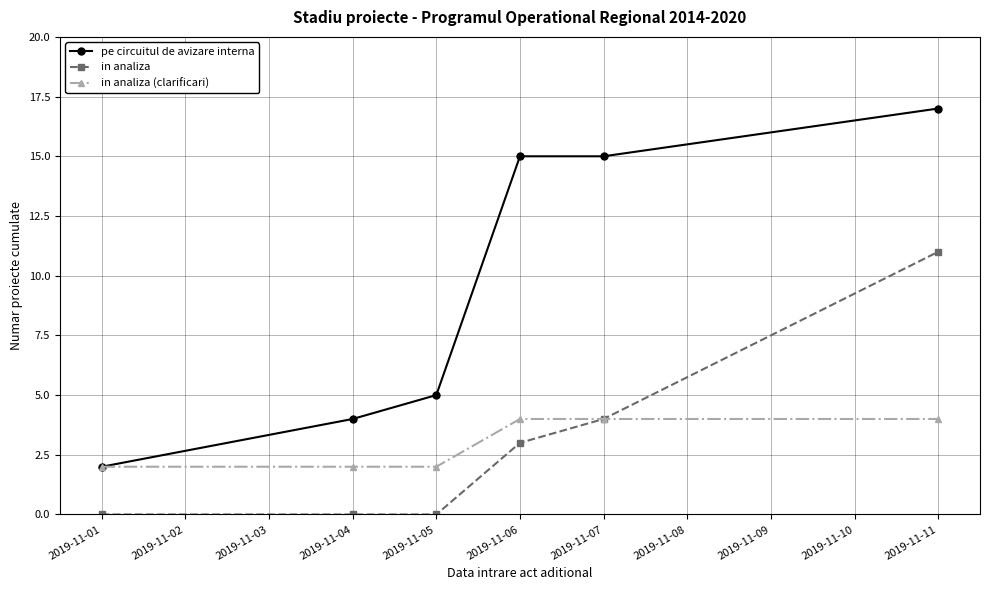

Reading right to left, what are all the values shown in this chart?

pe circuitul de avizare interna: 2019-11-11=17	2019-11-07=15	2019-11-06=15	2019-11-05=5	2019-11-04=4	2019-11-01=2
in analiza: 2019-11-11=11	2019-11-07=4	2019-11-06=3	2019-11-05=0	2019-11-04=0	2019-11-01=0
in analiza (clarificari): 2019-11-11=4	2019-11-07=4	2019-11-06=4	2019-11-05=2	2019-11-04=2	2019-11-01=2